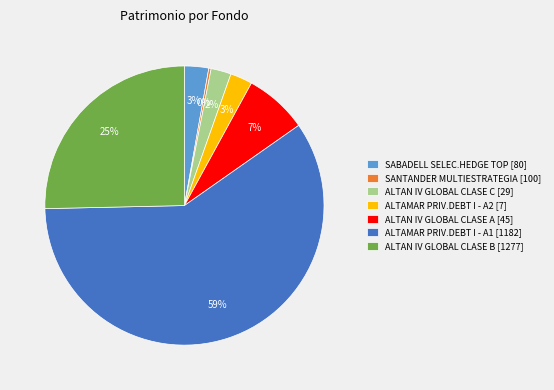

What is the ratio of the value at ALTAMAR PRIV.DEBT I - A2 [7] to the value at ALTAN IV GLOBAL CLASE B [1277]?

0.1